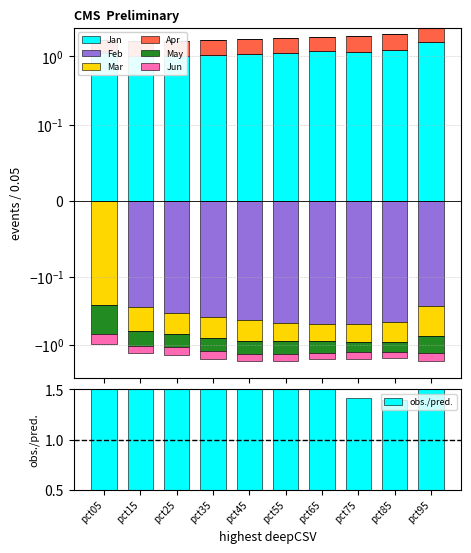

Which series has the largest total across all categories?

Jan